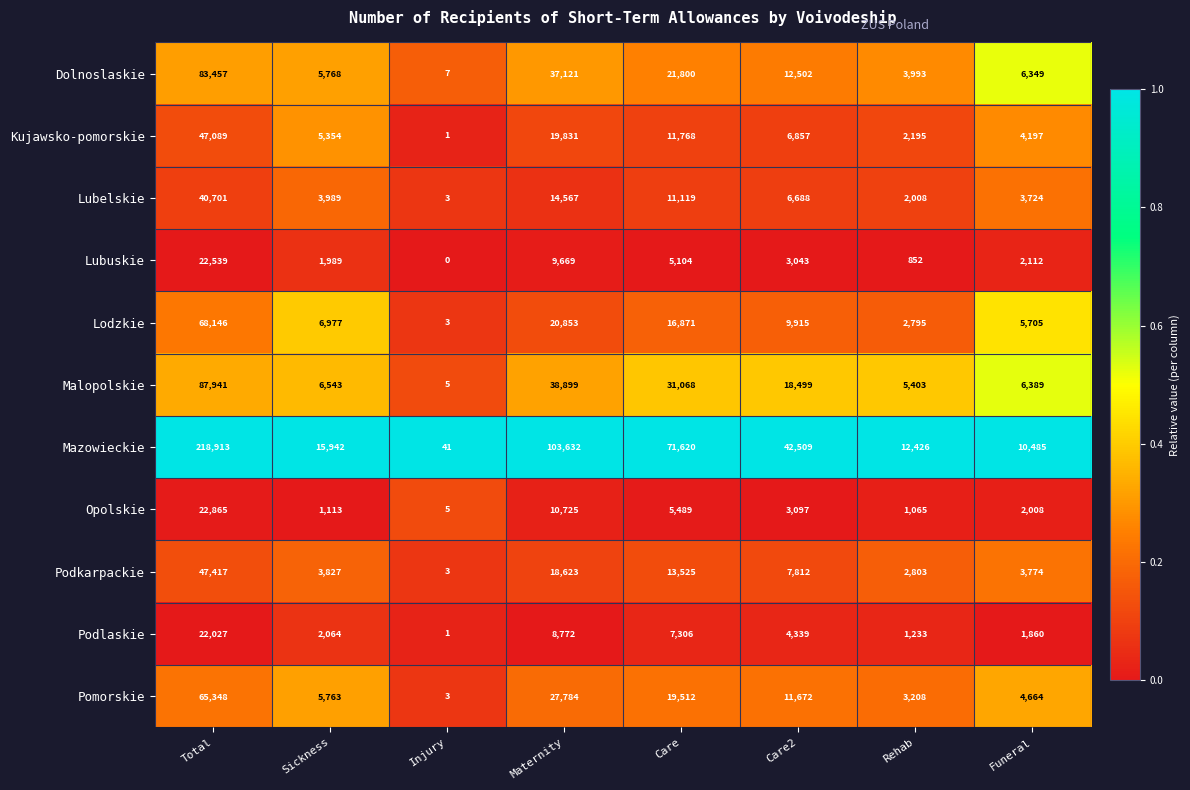

Which series has the largest total across all categories?

Mazowieckie